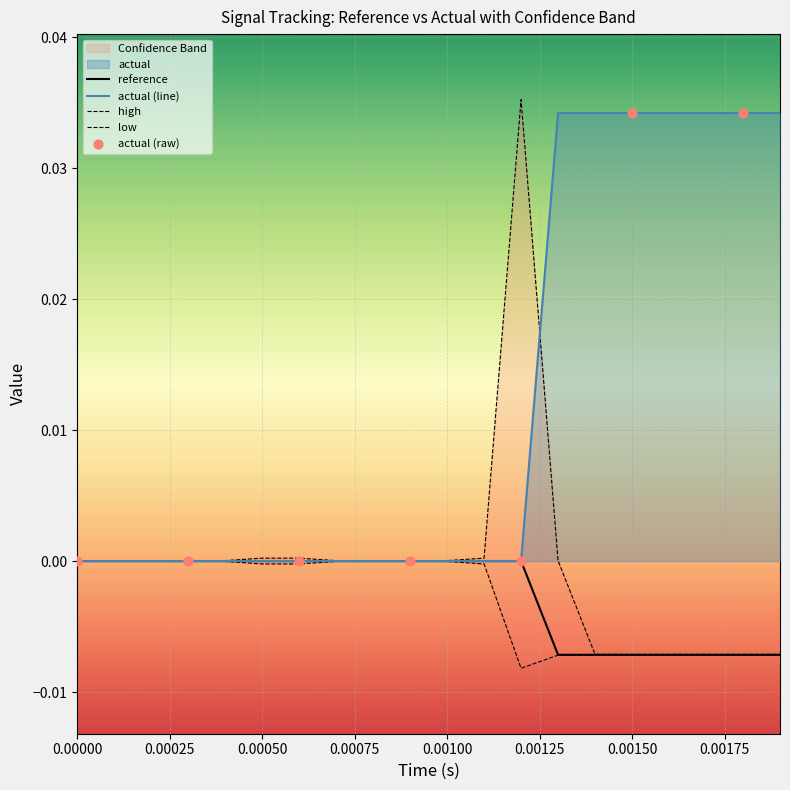

Which series contains the highest Y value?

high